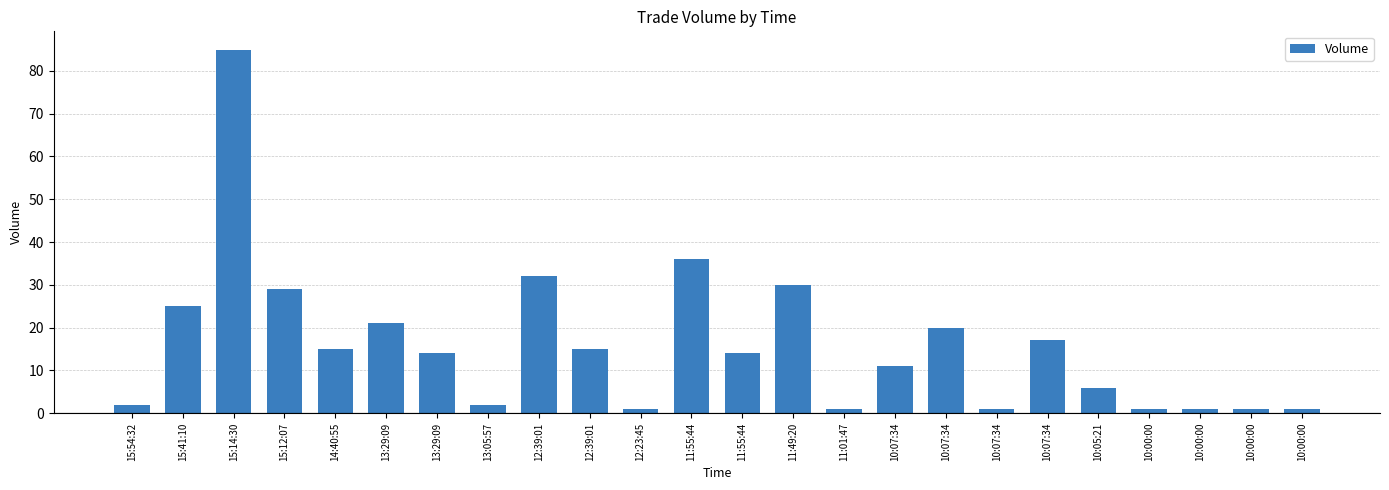

Reading left to right, extract all data points from this chart.

15:54:32=2	15:41:10=25	15:14:30=85	15:12:07=29	14:40:55=15	13:29:09=21	13:29:09=14	13:05:57=2	12:39:01=32	12:39:01=15	12:23:45=1	11:55:44=36	11:55:44=14	11:49:20=30	11:01:47=1	10:07:34=11	10:07:34=20	10:07:34=1	10:07:34=17	10:05:21=6	10:00:00=1	10:00:00=1	10:00:00=1	10:00:00=1